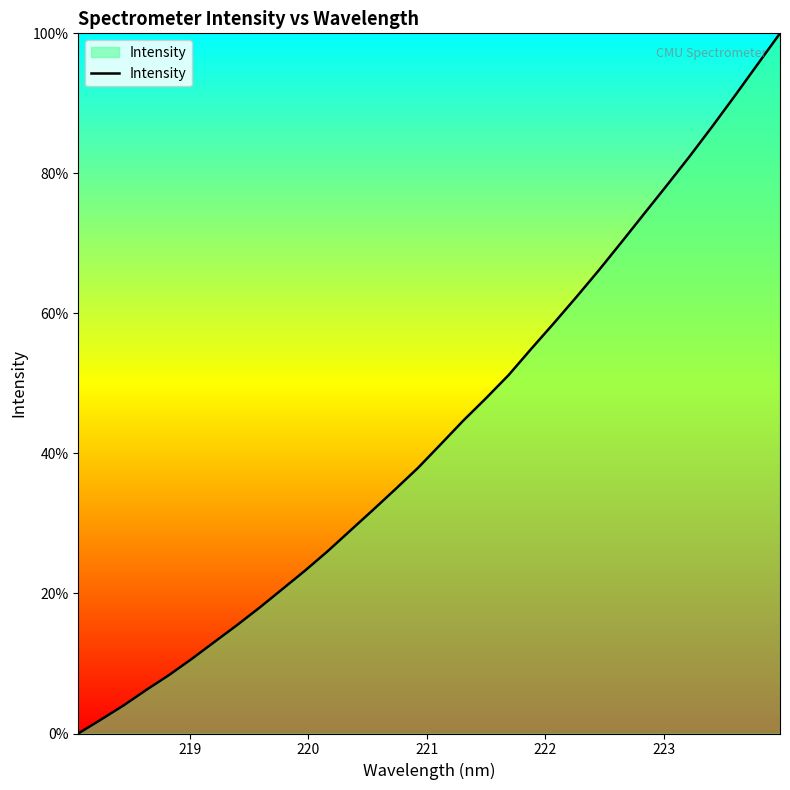

What is the maximum value shown in the chart?

100.0